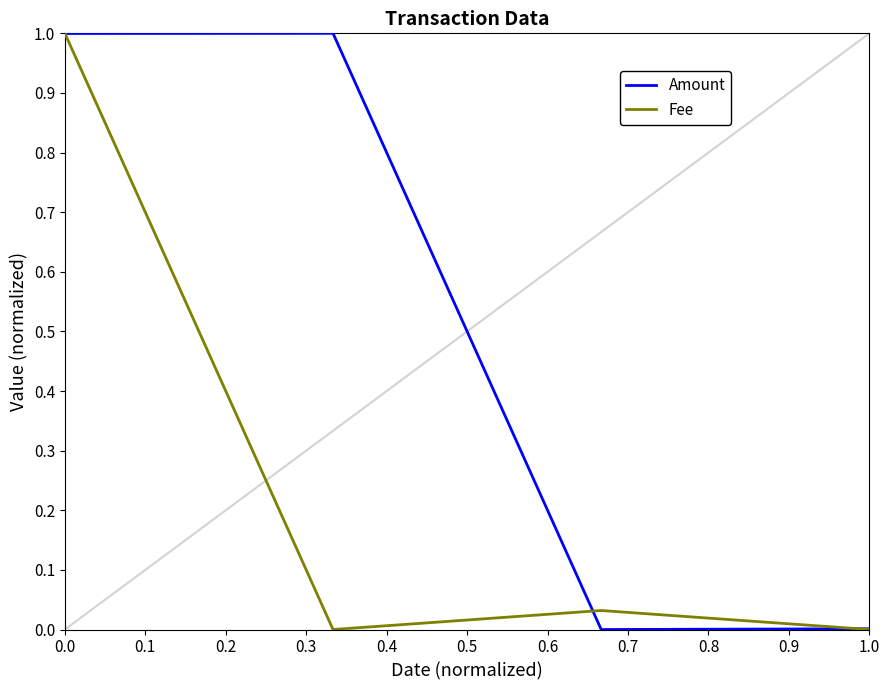

What are all the series names shown in the legend?

Amount, Fee